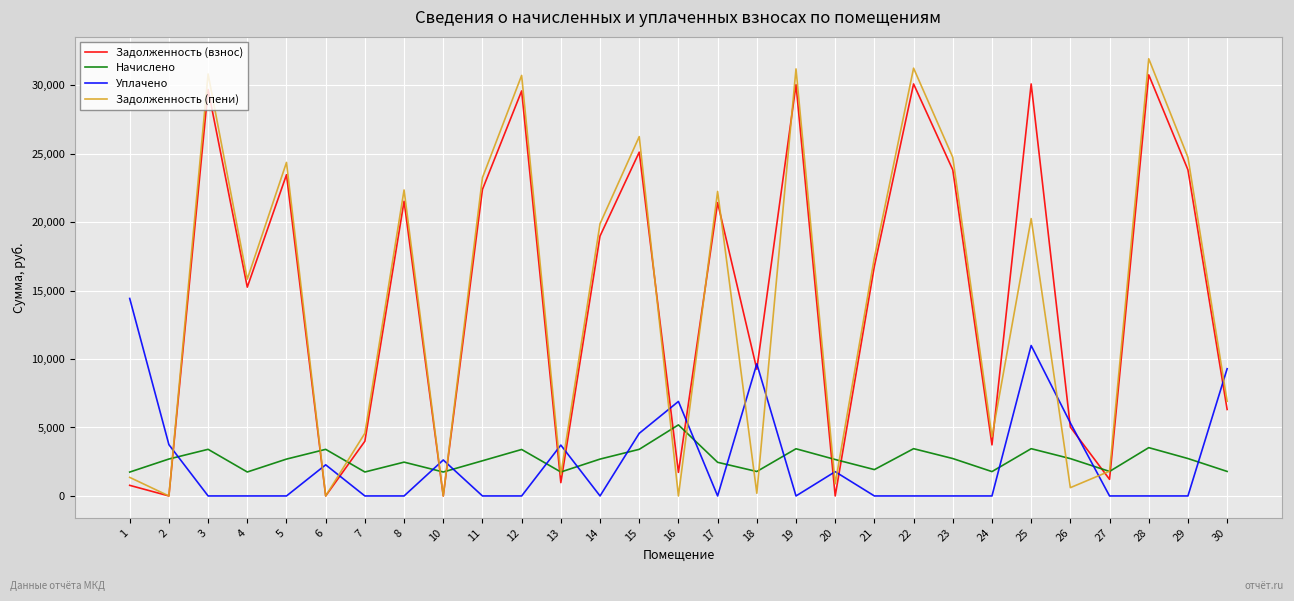

Is it true that Задолженность (пени) equals 30809.8 at 3?

True